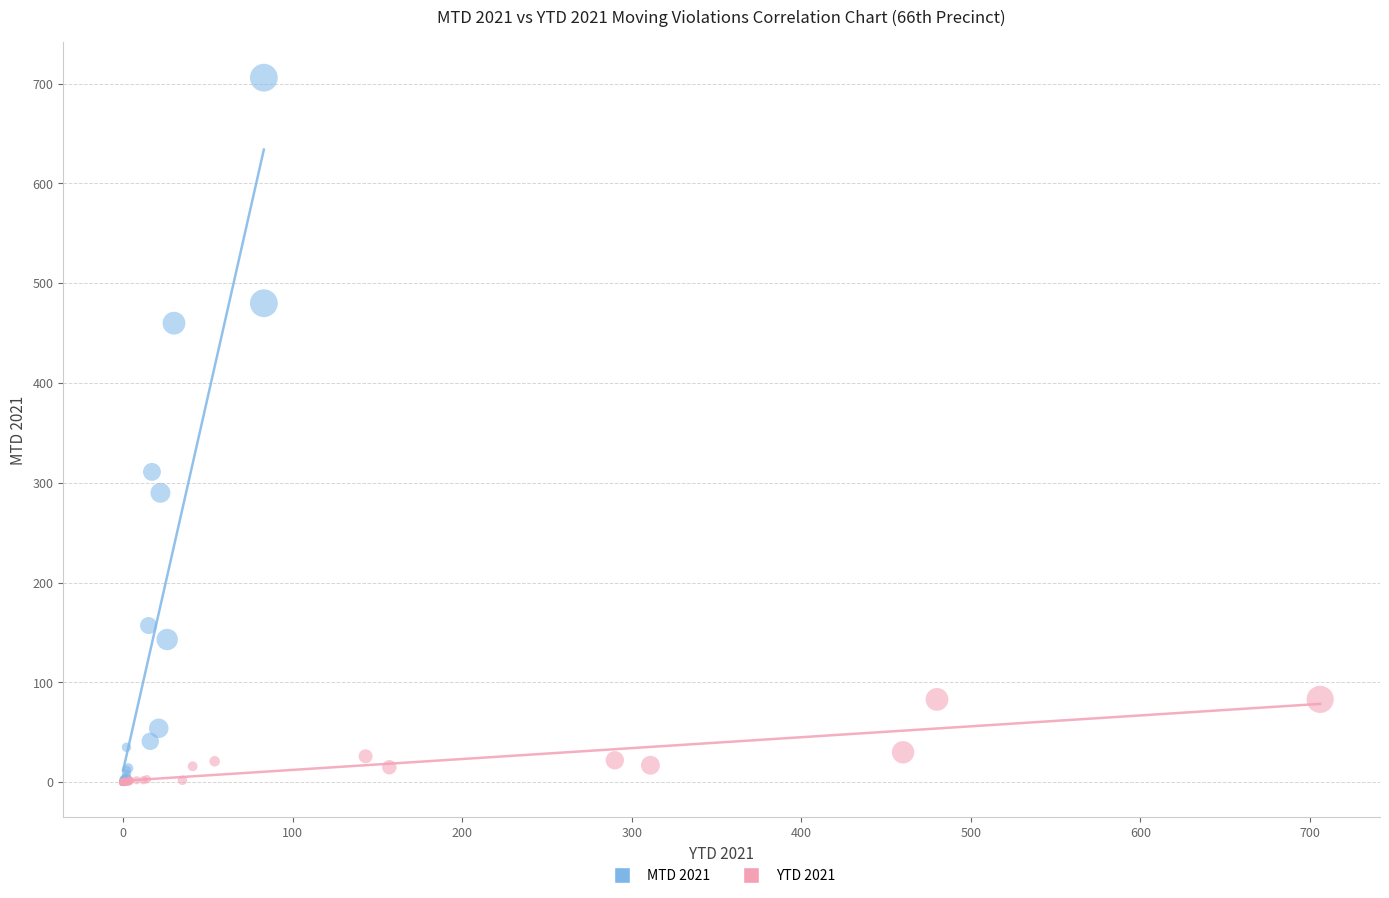

Which series contains the highest Y value?

MTD 2021